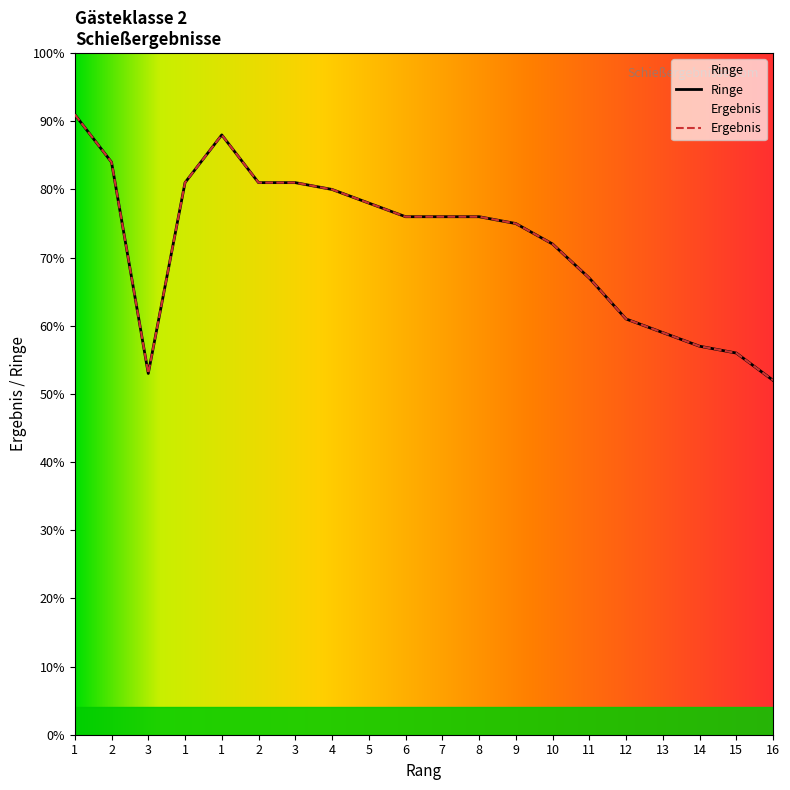

Reading left to right, extract all data points from this chart.

Ringe: 1=91.0	2=84.0	3=53.0	1=81.0	1=88.0	2=81.0	3=81.0	4=80.0	5=78.0	6=76.0	7=76.0	8=76.0	9=75.0	10=72.0	11=67.0	12=61.0	13=59.0	14=57.0	15=56.0	16=52.0
Ergebnis: 1=91.0	2=84.0	3=53.0	1=81.0	1=88.0	2=81.0	3=81.0	4=80.0	5=78.0	6=76.0	7=76.0	8=76.0	9=75.0	10=72.0	11=67.0	12=61.0	13=59.0	14=57.0	15=56.0	16=52.0